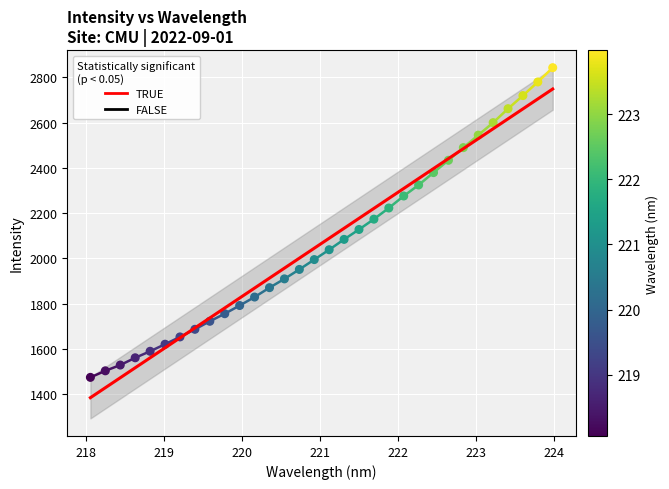

Between 219.589 and 221.1174, which is larger?

221.1174